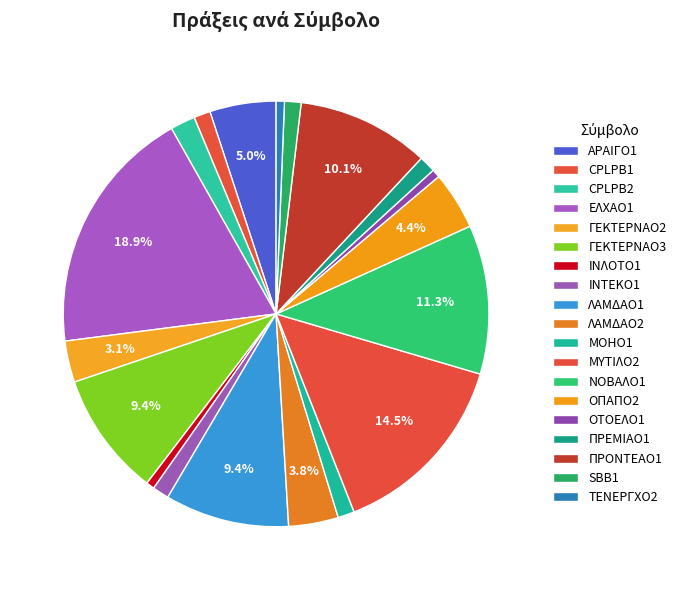

To the nearest percent, what percentage of the pie is ΜΥΤΙΛΟ2?

14%